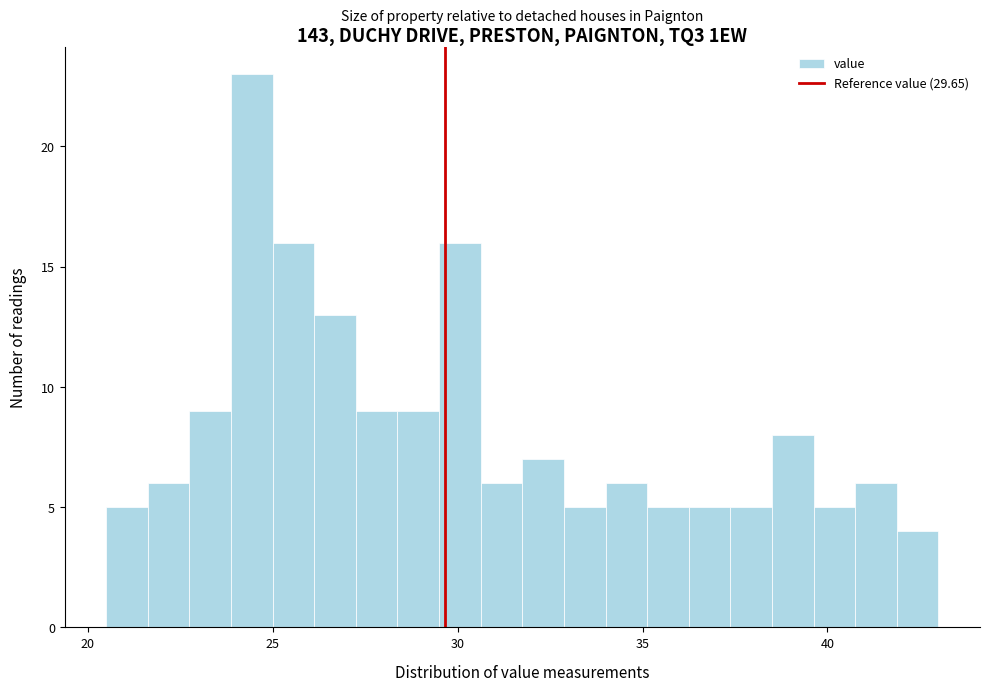

Around what value on the x-axis is the tallest bar? Give the approximate position of its centre, as read against the axis.

24.5